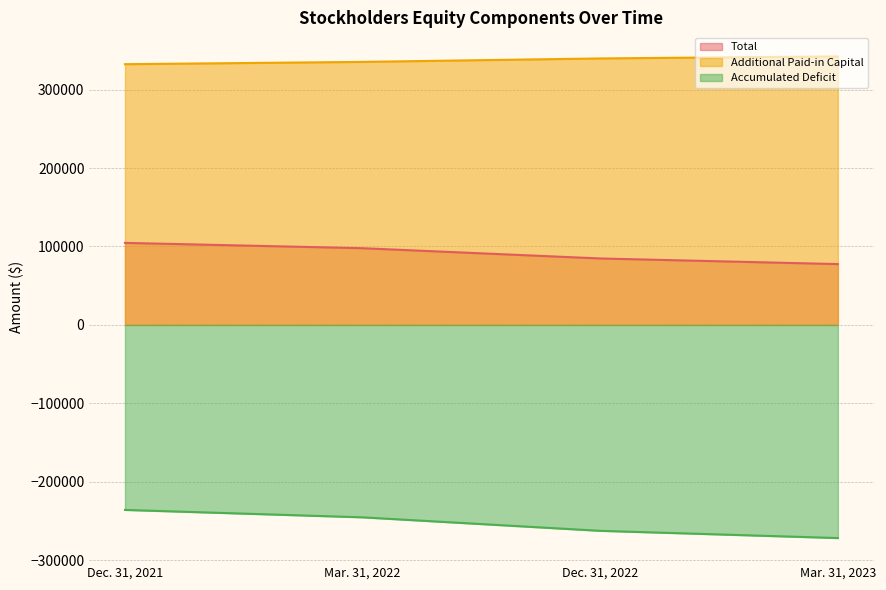

What is the value of the Accumulated Deficit point at the 2nd from the left?

-245386